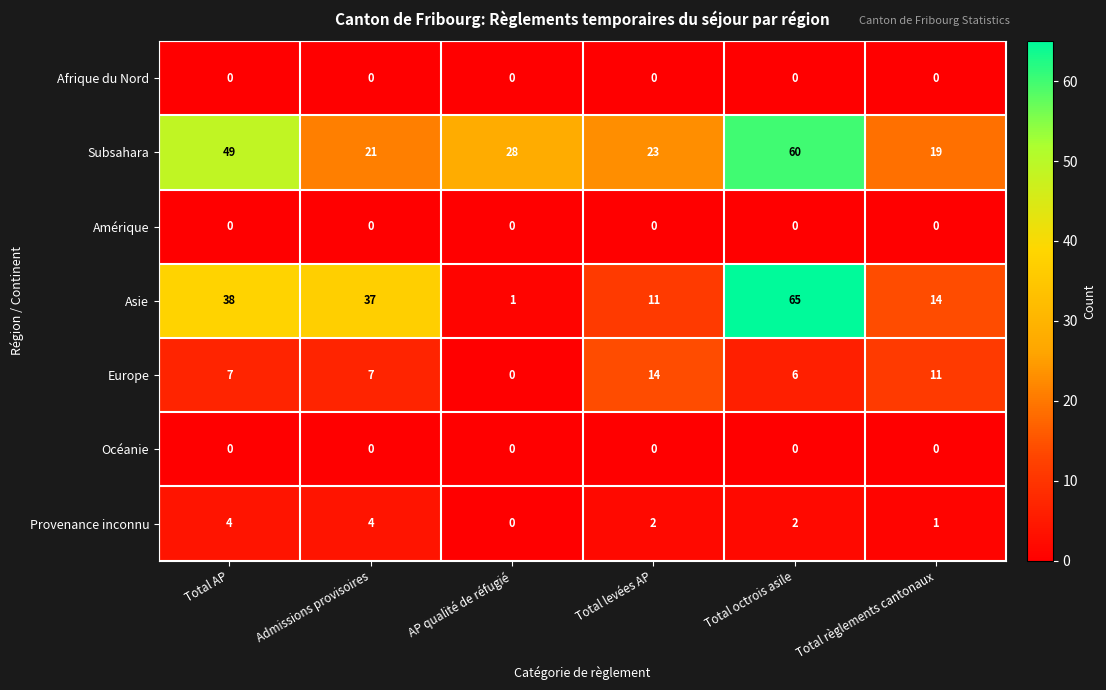

What is the sum of all Provenance inconnu values?

13